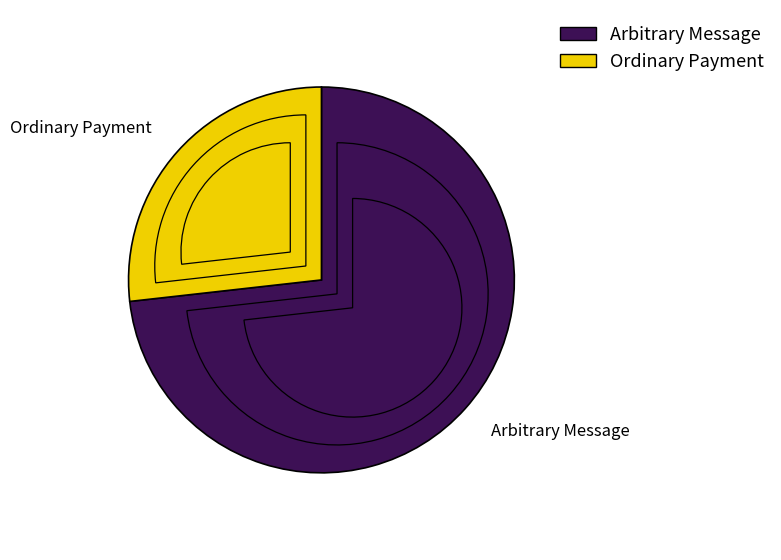

What is the smallest slice in the pie chart?

Ordinary Payment